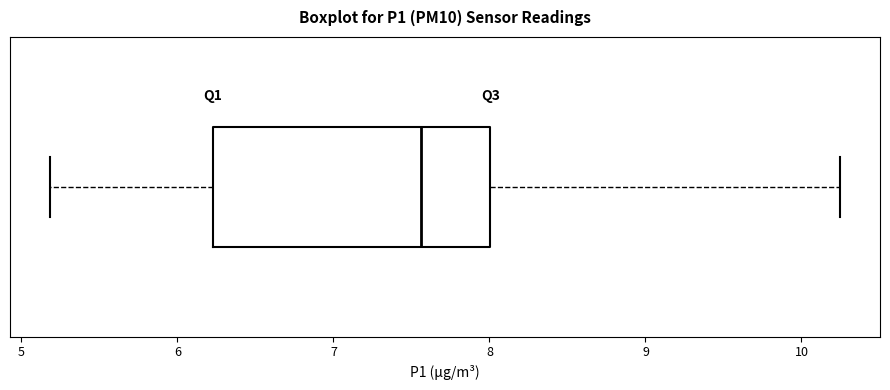

Read this box plot against the x-axis: the position of the median line, the range covered by the box, and the ends of both whiskers. The values are not printed on the chart, so give them approximately, as read against the axis.

median 7.6, box 6.2 to 8.0, whiskers 5.2 to 10.3